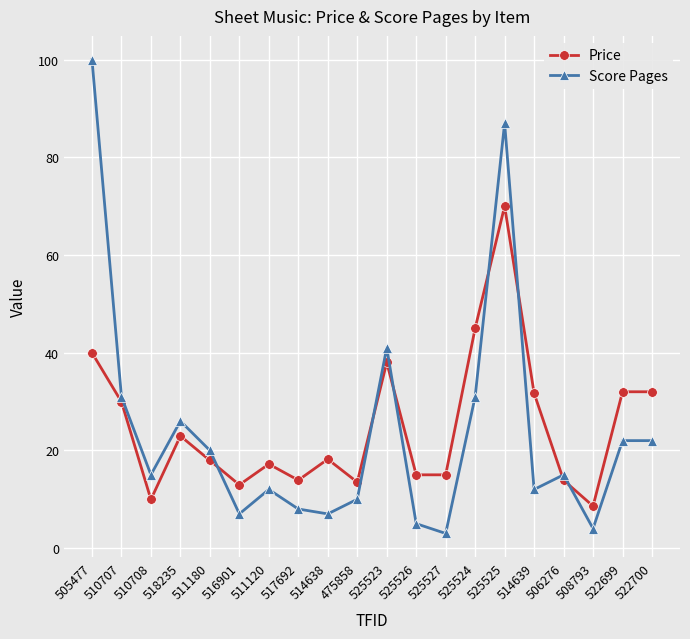

What is the difference between the second highest and minimum values in the Score Pages series?

84.0